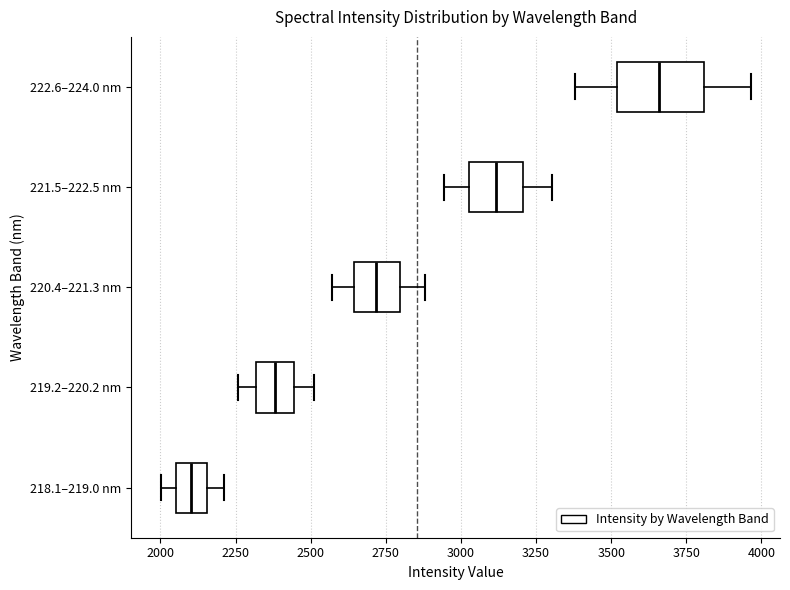

Where is the right edge of the box for 220.4–221.3 nm on the x-axis? The values are not printed on the chart, so give them approximately, as read against the axis.

2800